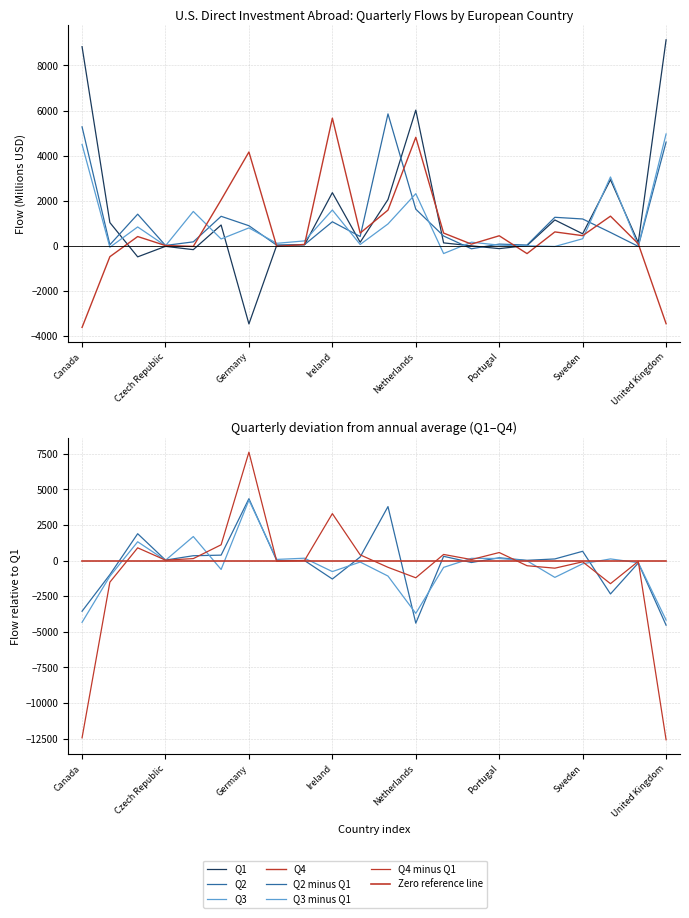

How many intersections are there between Q1 and Q4?

6